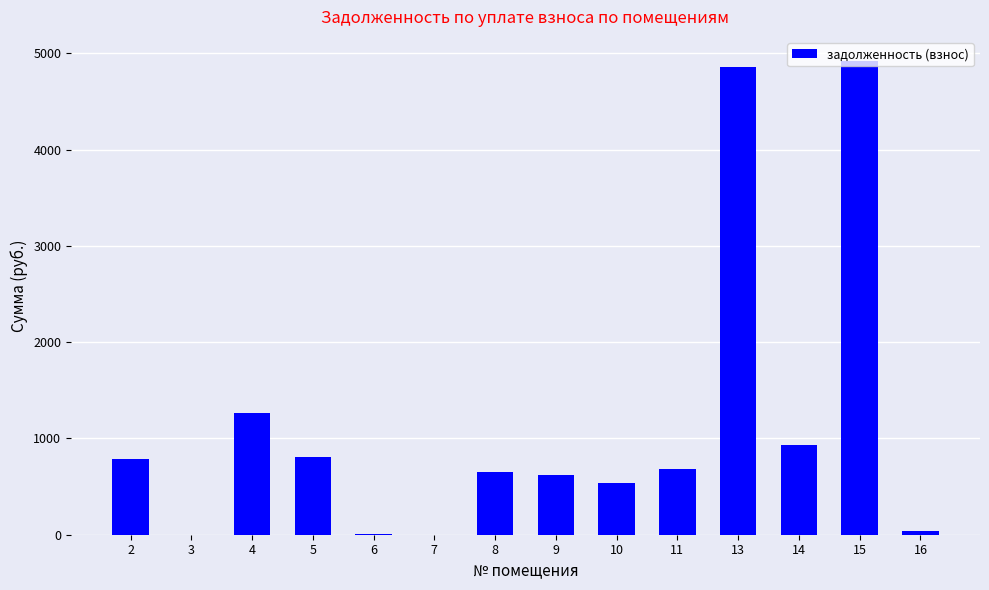

Are the bars horizontal?

No